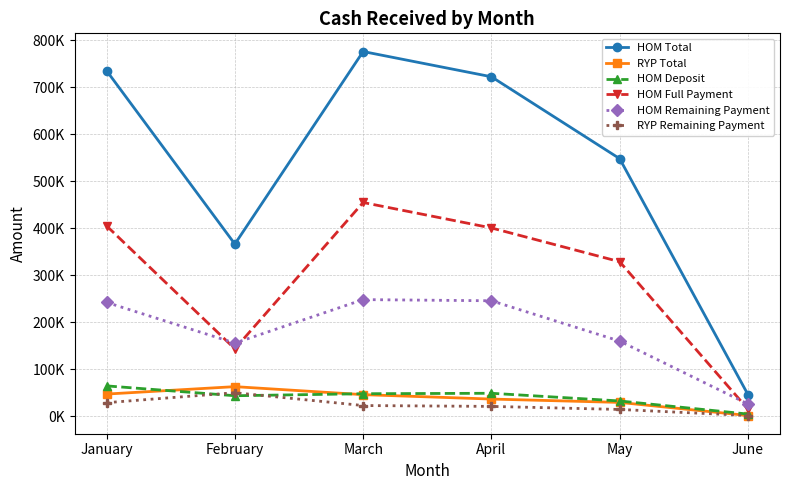

Reading left to right, transcribe all the data shown in this chart.

HOM Total: 734850.9	366303.8	775684.8	722029.6	547881.8	46348.2
RYP Total: 47336.4	63107.1	46095.2	36717.4	29582.0	1700.0
HOM Deposit: 64717.7	43775.1	48039.2	49011.0	32650.0	4784.0
HOM Full Payment: 404979.4	143556.7	454682.2	400589.8	328763.5	15310.0
HOM Remaining Payment: 242252.9	155743.0	248182.0	245714.2	159966.3	26206.5
RYP Remaining Payment: 29029.0	50193.6	22922.3	21100.3	14603.0	1700.0